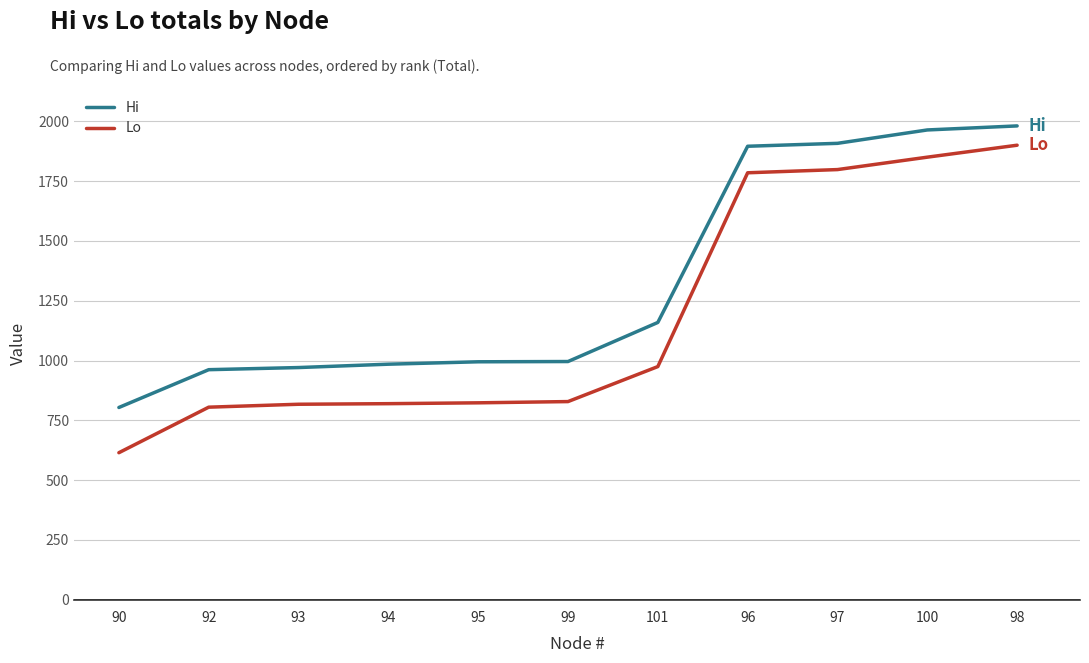

Does the chart have visible grid lines?

Yes